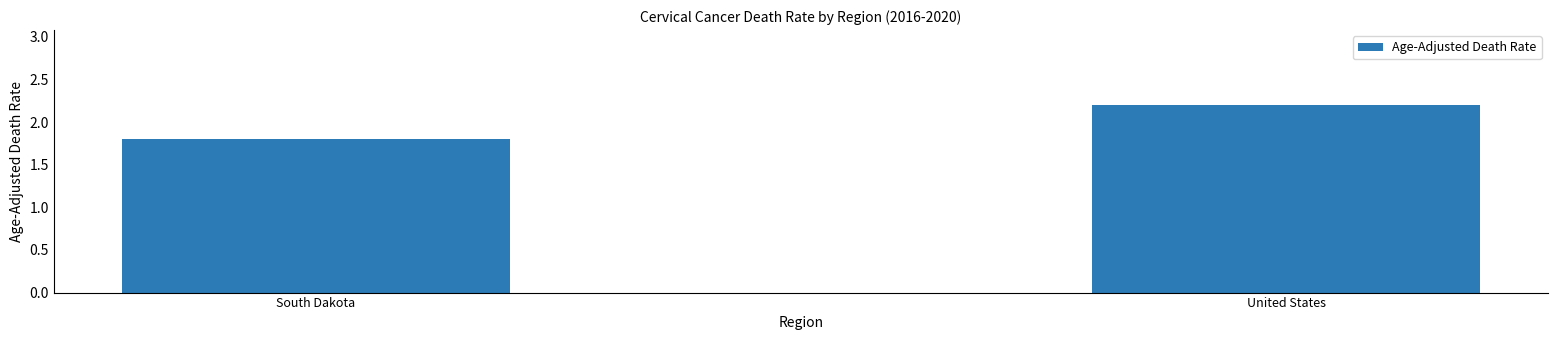

What is the label of the 2nd bar from the right?

South Dakota